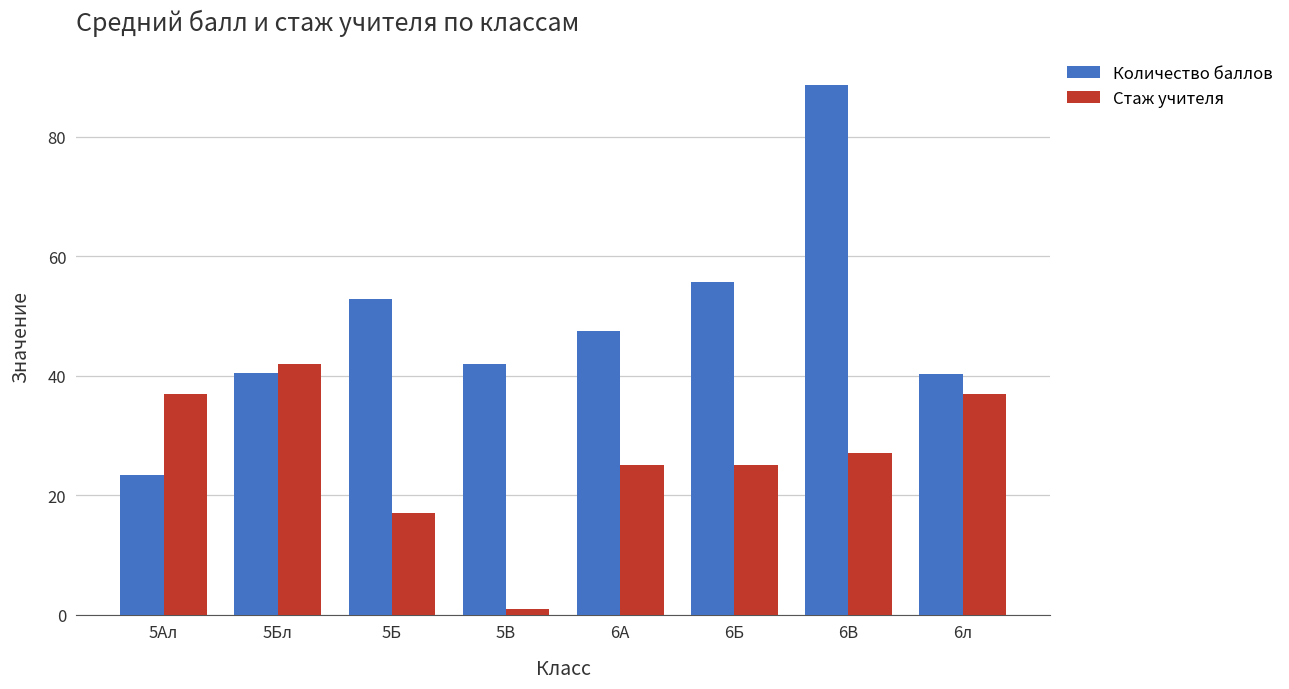

How many groups of bars are there?

8